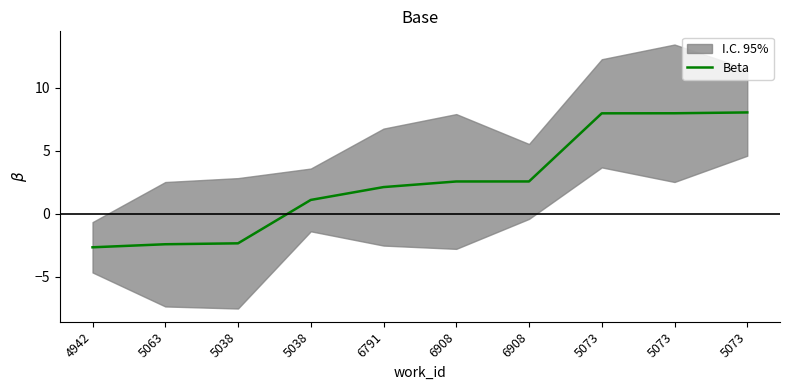

Count the number of values greater than 2.

6